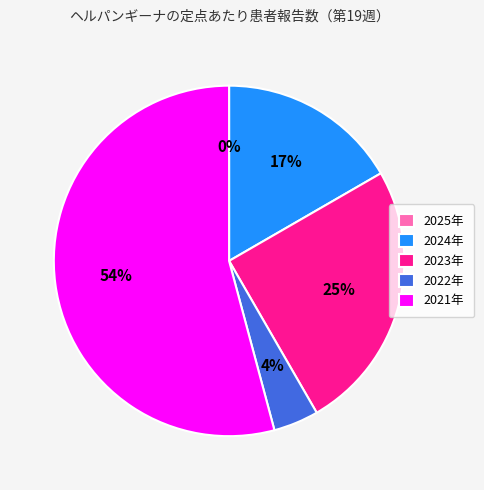

To the nearest percent, what is the combined percentage of 2024年 and 2022年?

21%